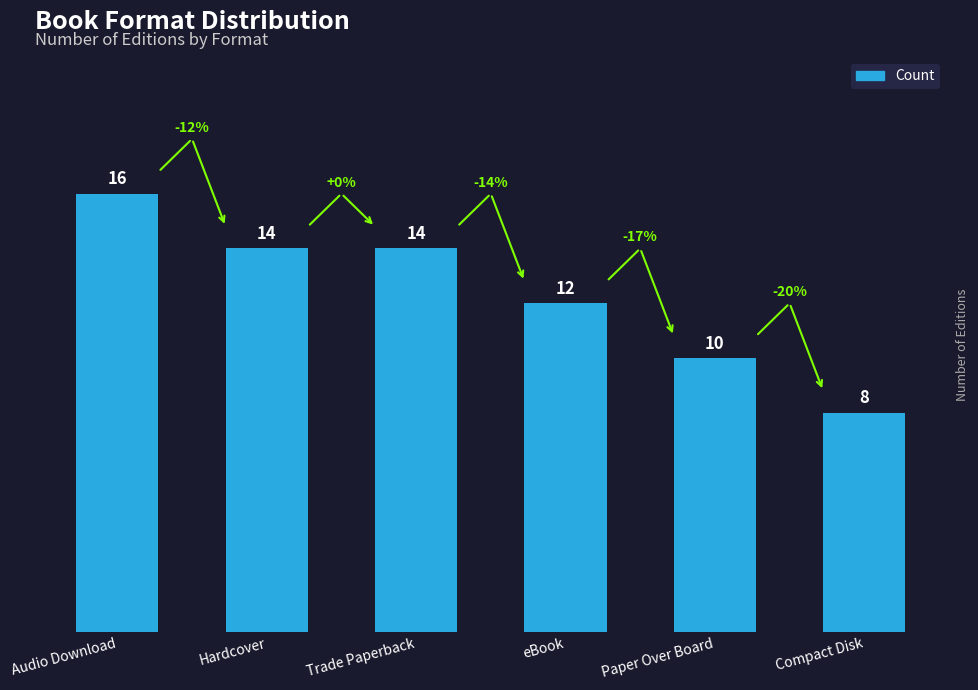

Where is the data nearest to the value 12?

eBook